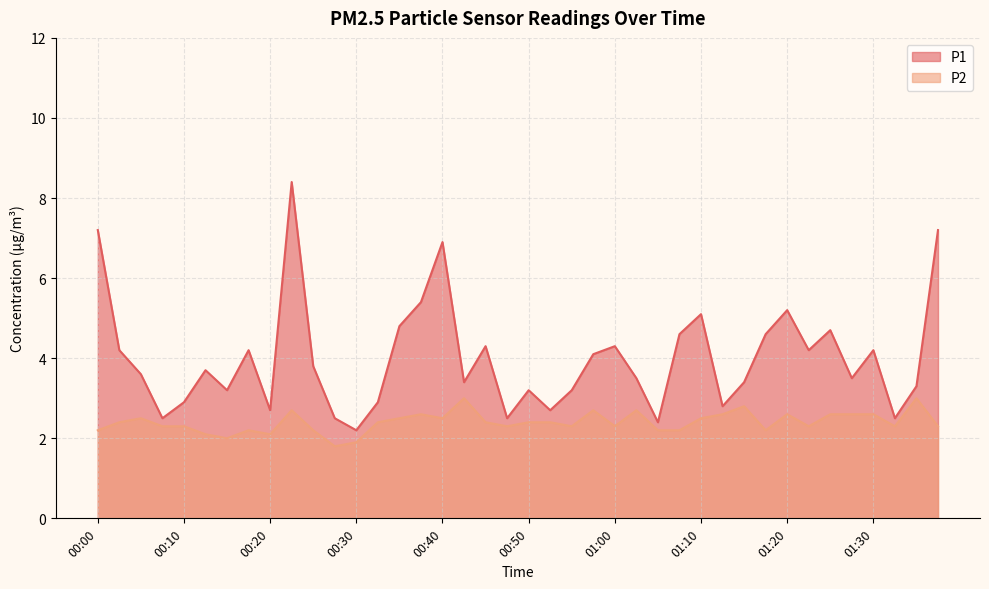

What is the label of the 22nd point from the left?

00:53